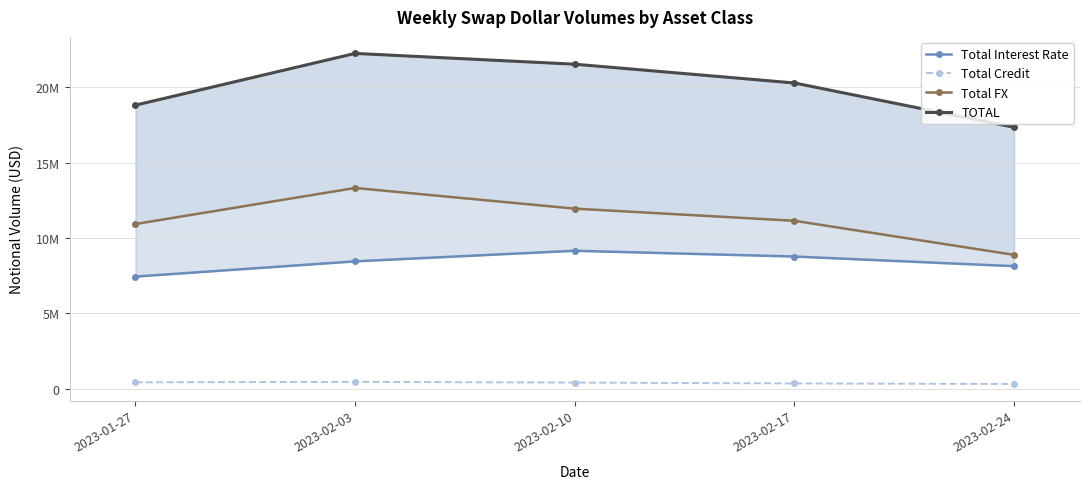

The value of Total FX at 2023-02-03 is 13312125. True or false?

True